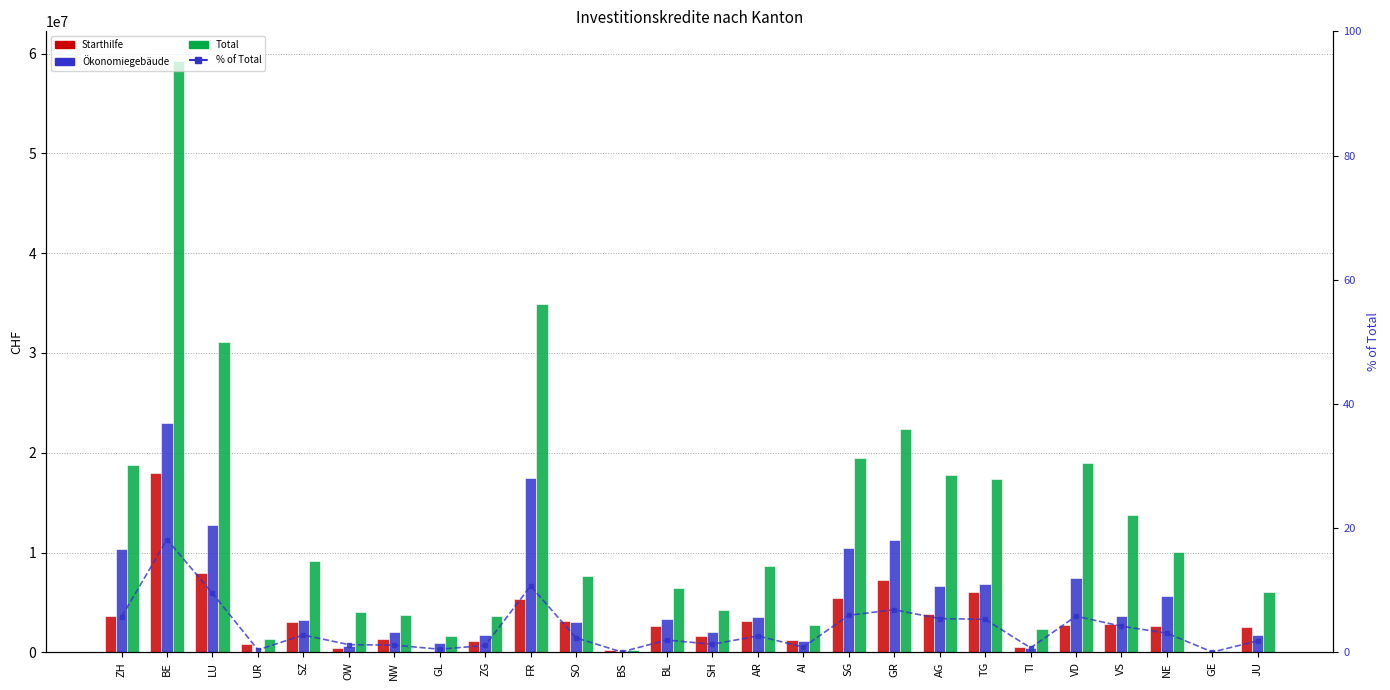

The Ökonomiegebäude series shows 696399.2 at SZ. True or false?

False